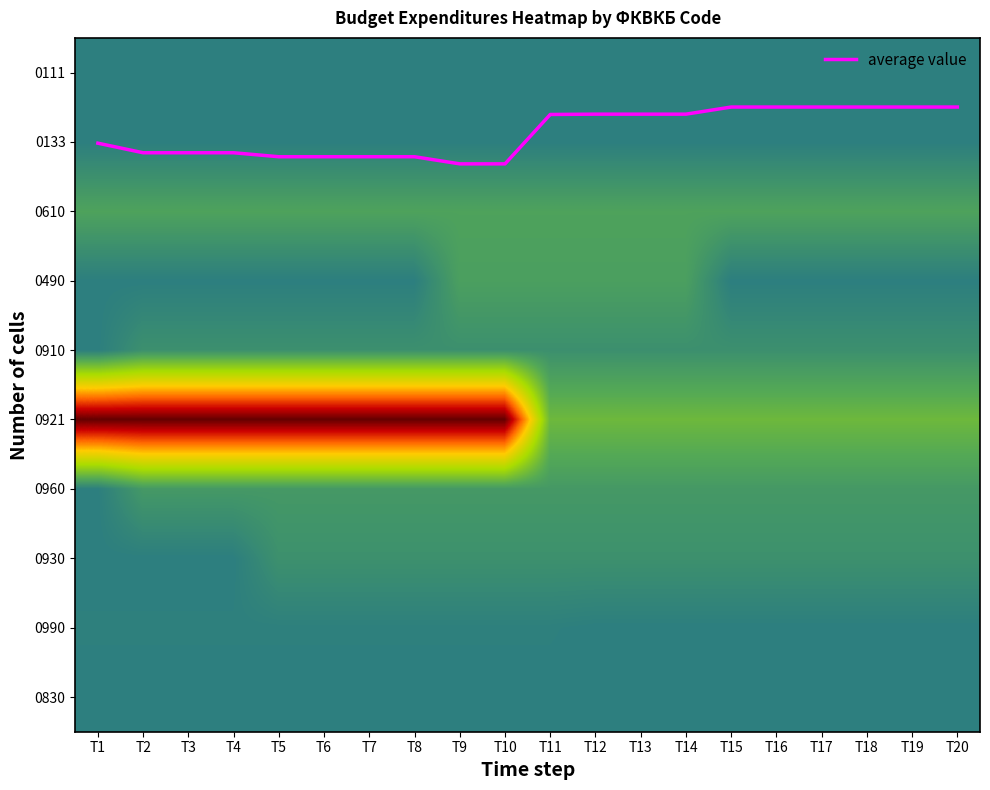

List the labels in order of average value value, smallest first.

T15, T16, T17, T18, T19, T20, T12, T13, T14, T11, T1, T2, T3, T4, T5, T6, T7, T8, T9, T10